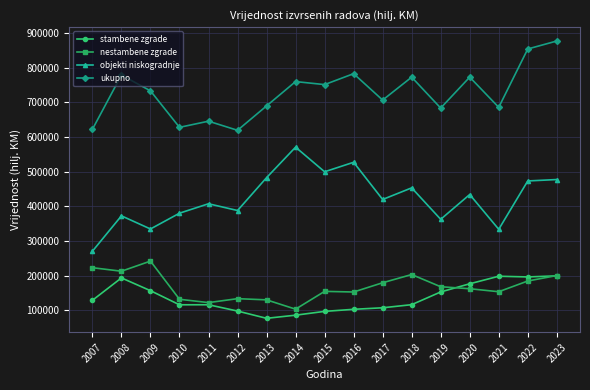

Rank the series by their maximum value, from lowest to highest.

stambene zgrade, nestambene zgrade, objekti niskogradnje, ukupno